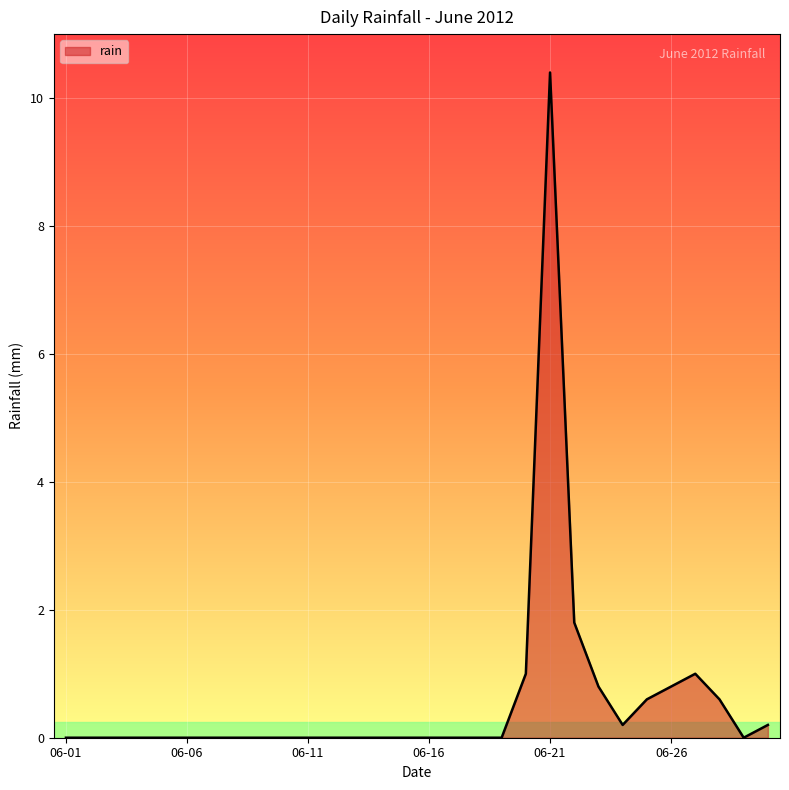

Does the chart display data point markers on the line(s)?

No